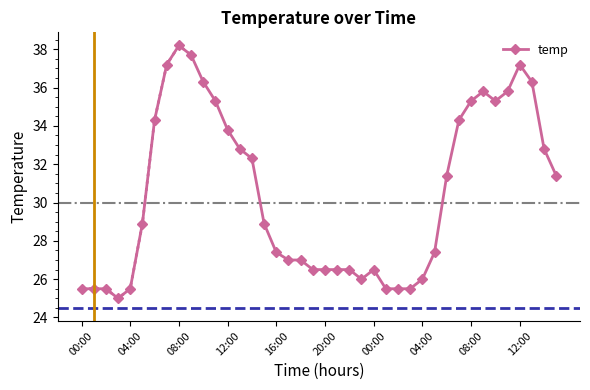

How many data points in temp are less than 28?

19